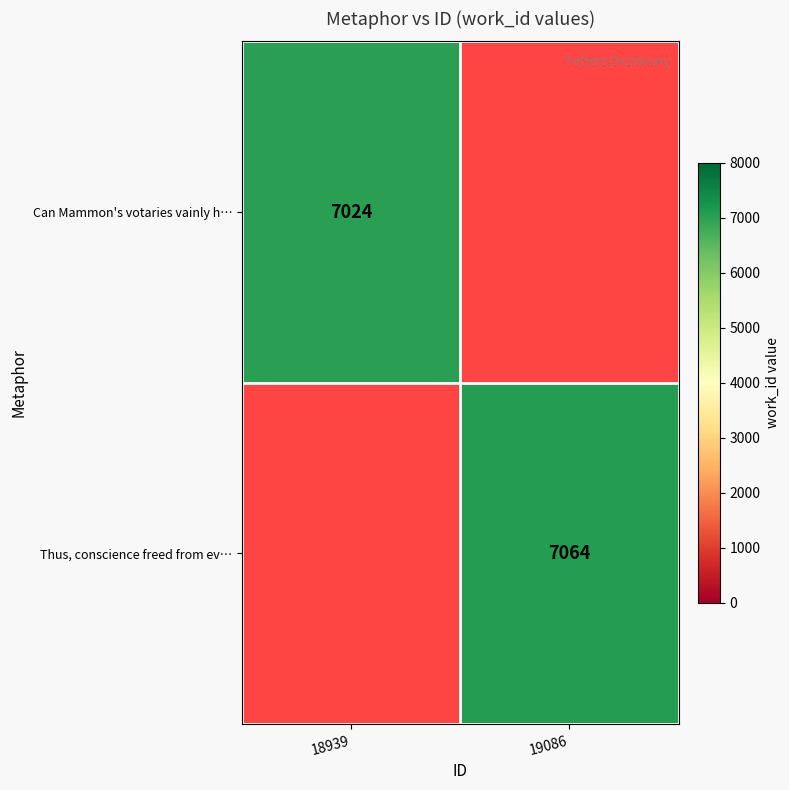

Count the number of categories in the chart.

2